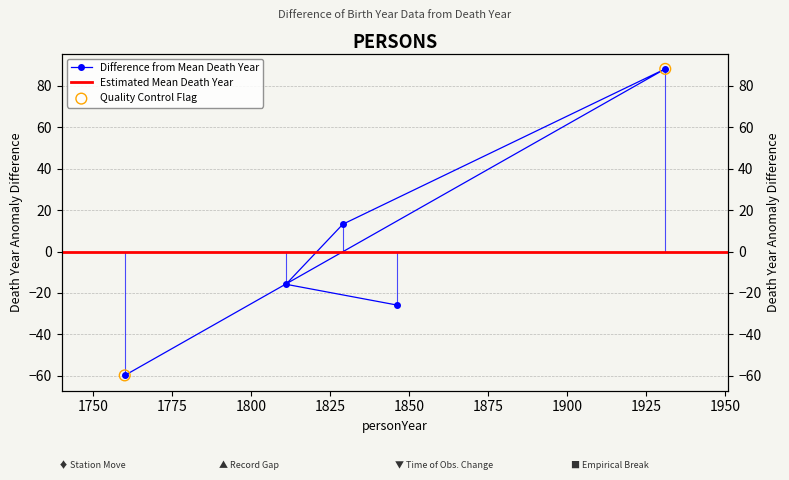

What is the change in value from 1811 to 1829?

+29.0